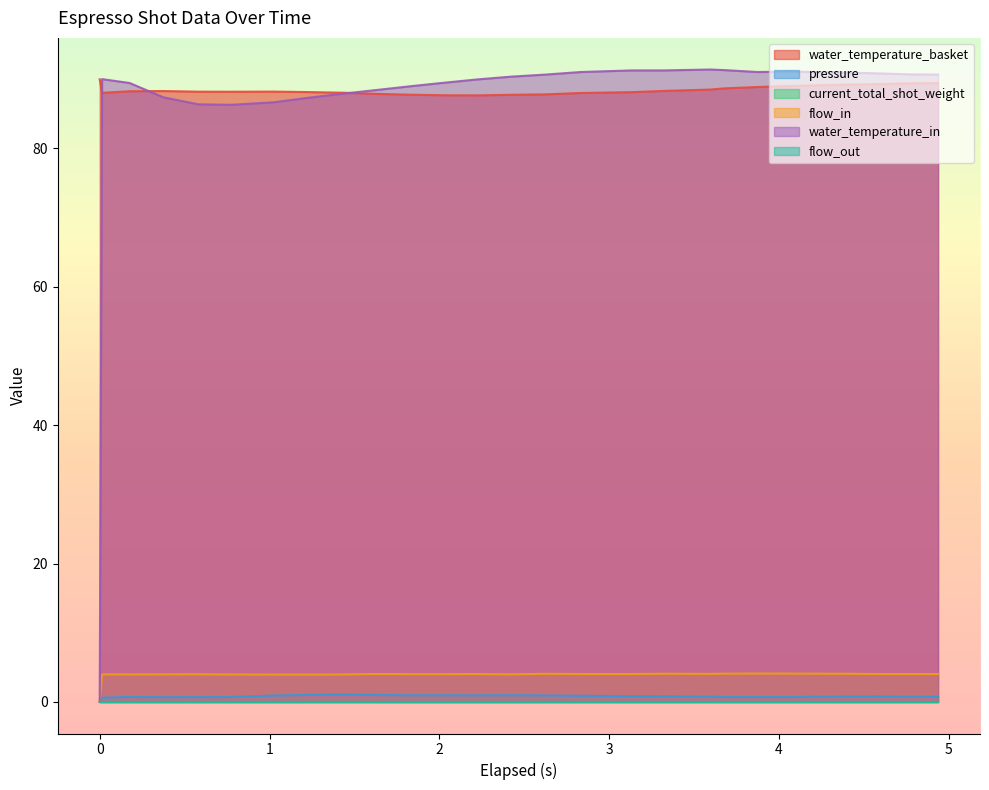

Does the chart display data point markers on the line(s)?

No